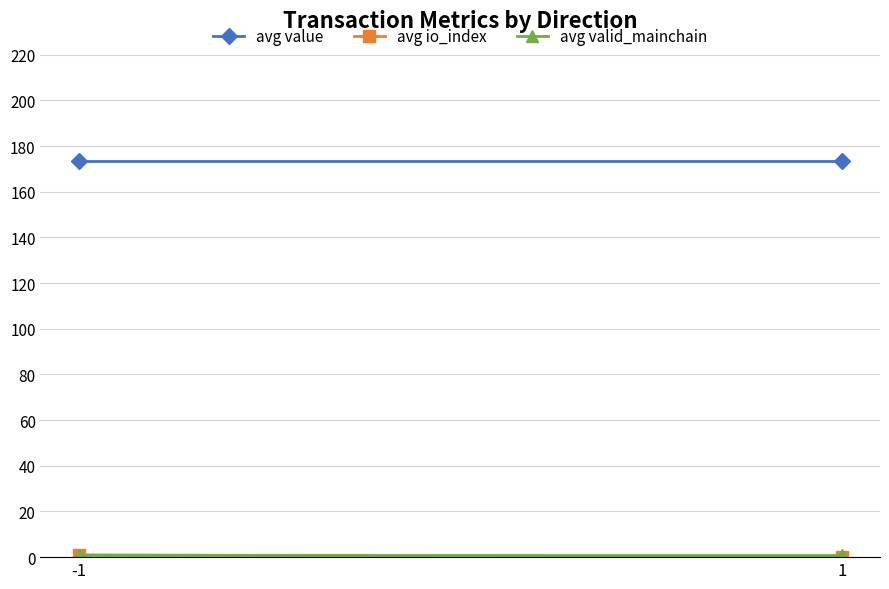

Which has a higher value, 1 or -1?

1